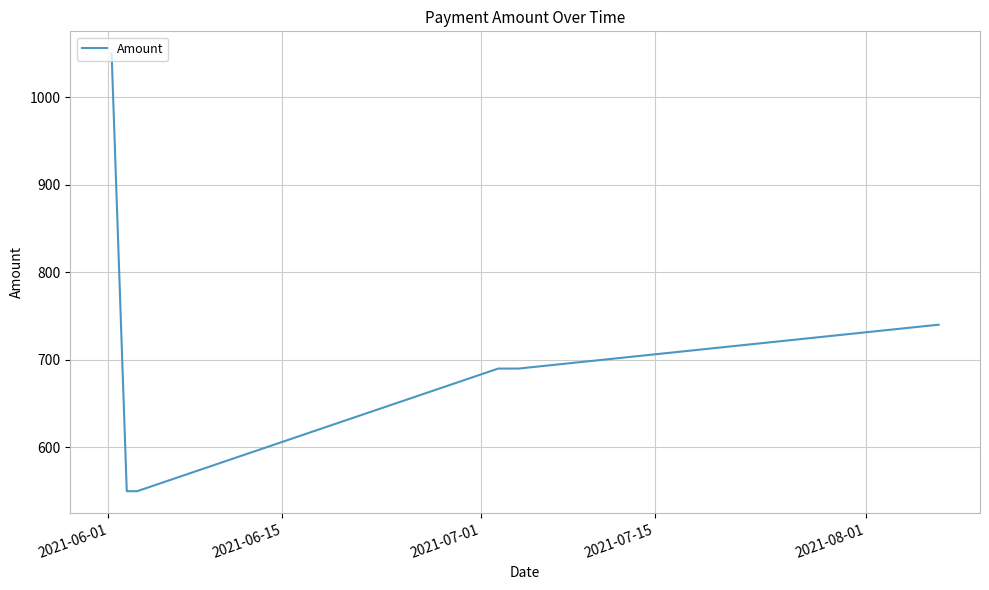

True or false: the data has more than 2 interior local peaks.

False